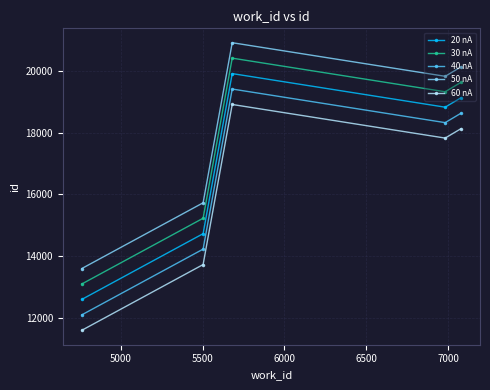

Reading left to right, what are all the values shown in this chart?

20 nA: 12596	14726	19910	18822	19128
30 nA: 13096	15226	20410	19322	19628
40 nA: 12096	14226	19410	18322	18628
50 nA: 13596	15726	20910	19822	20128
60 nA: 11596	13726	18910	17822	18128